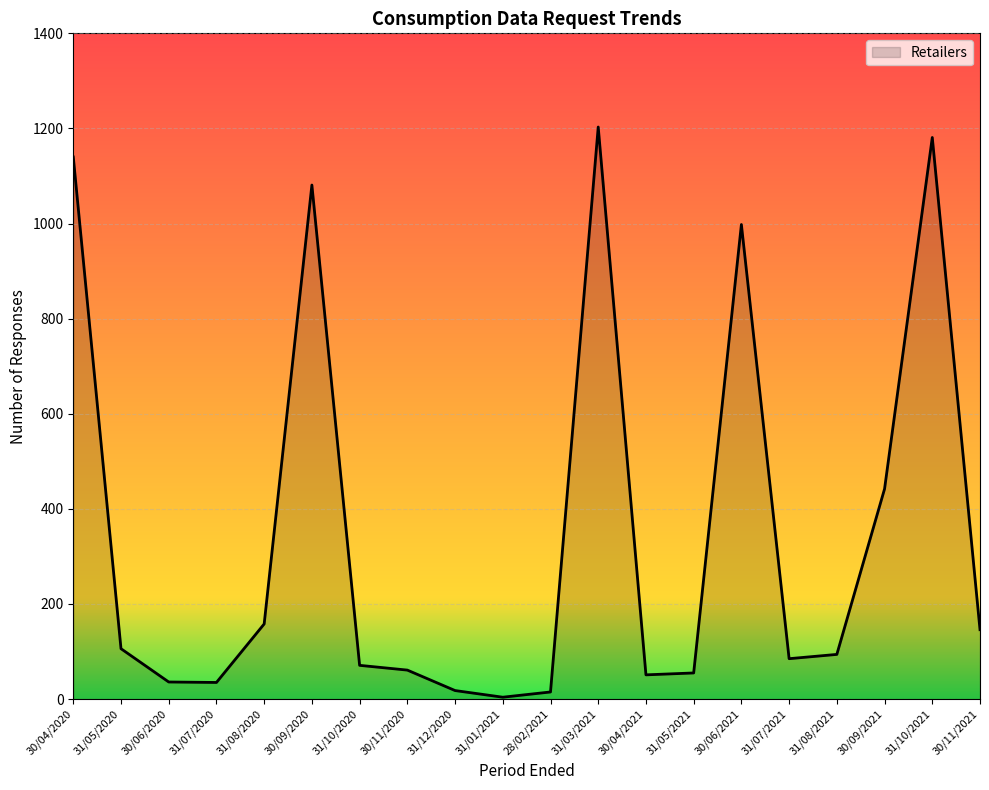

What is the sum of all values?

6980